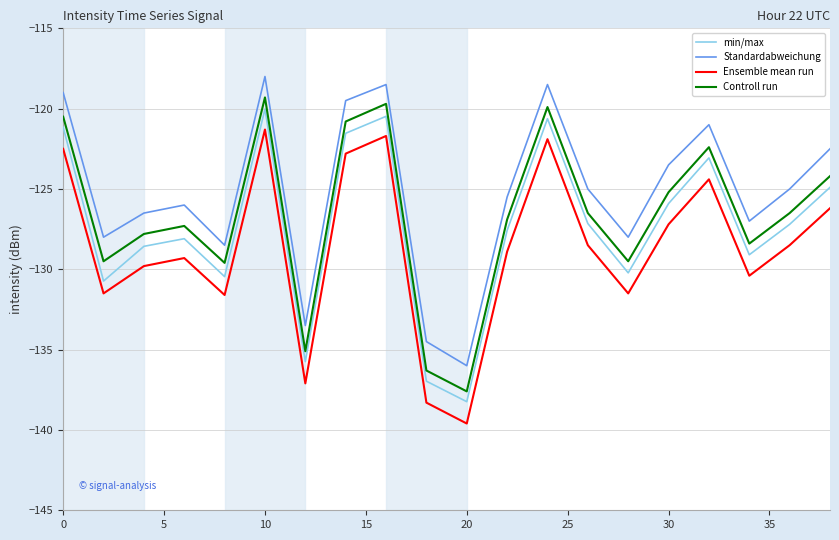

What are all the series names shown in the legend?

min/max, Standardabweichung, Ensemble mean run, Controll run